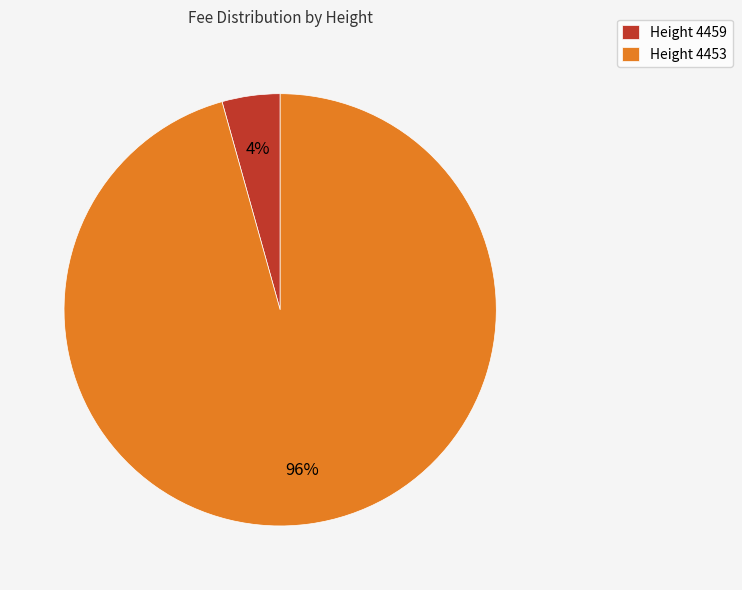

Which slice is the largest?

Height 4453